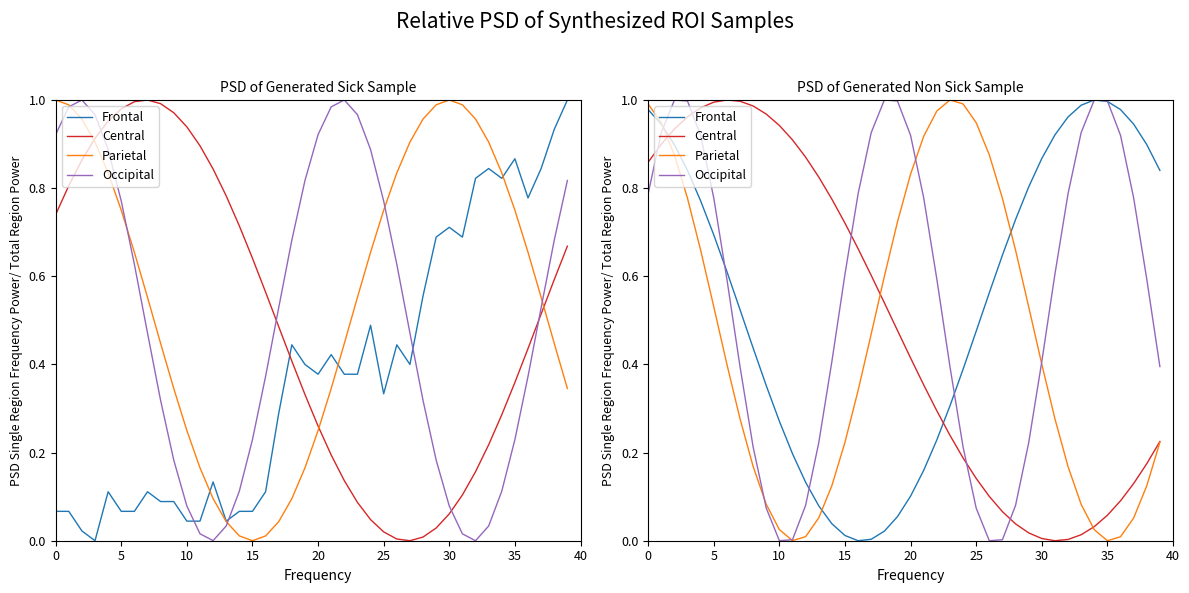

Between 27 and 33, which series saw the biggest shift?

Occipital